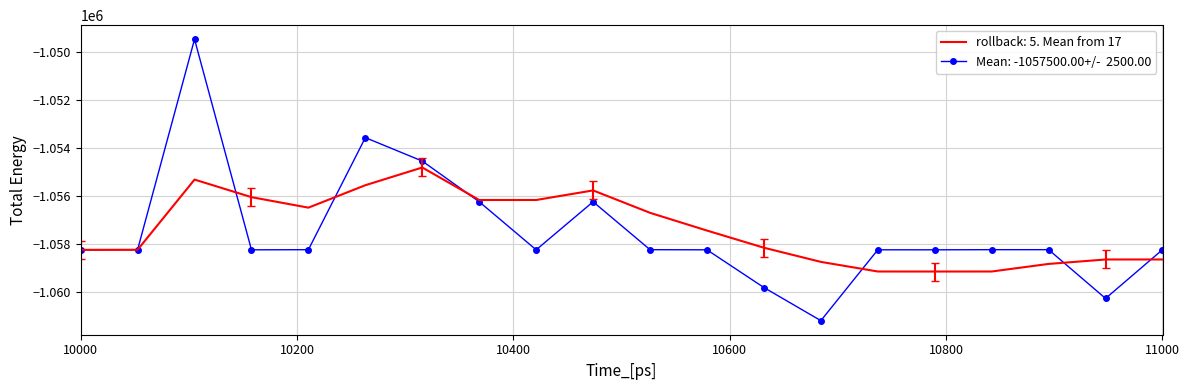

What is the greatest value displayed?

-1049460.7